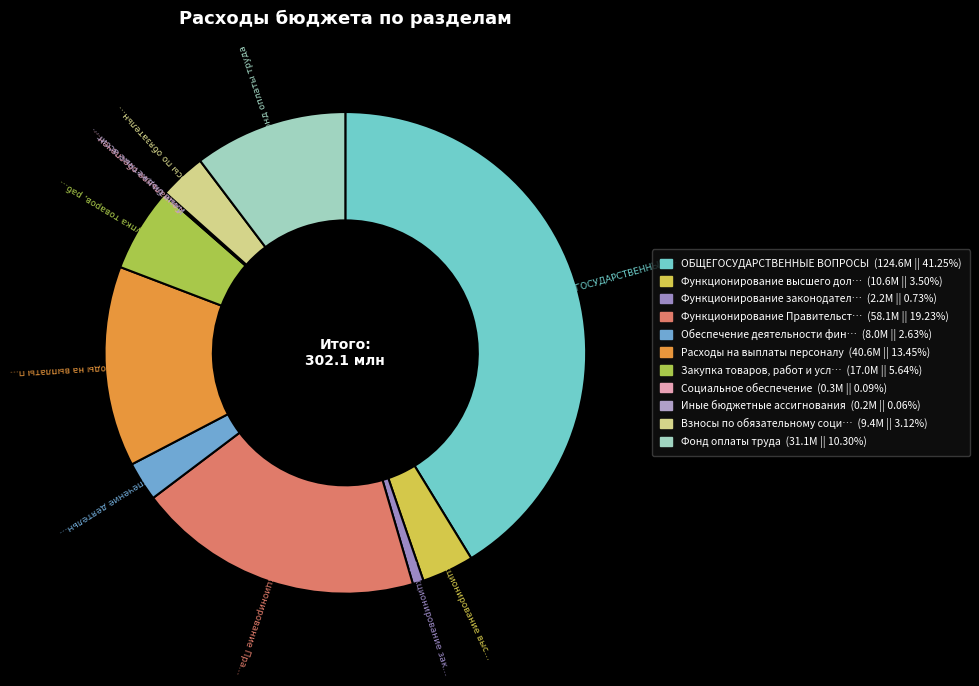

Count the number of slices in the pie.

11